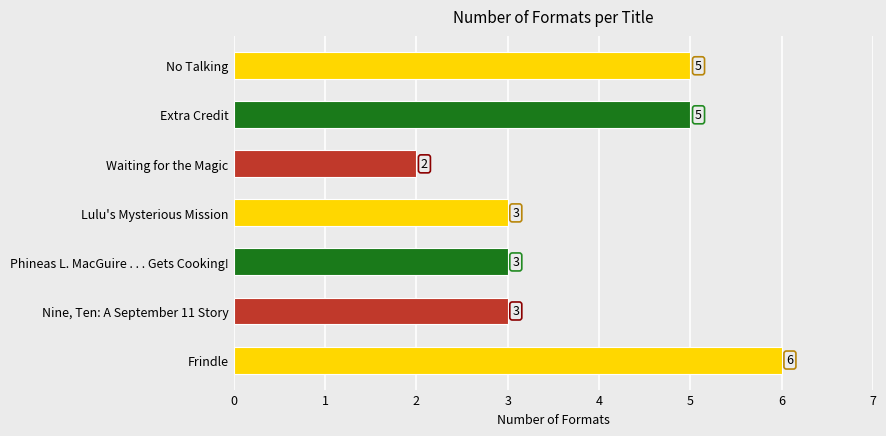

What is the average value?

4